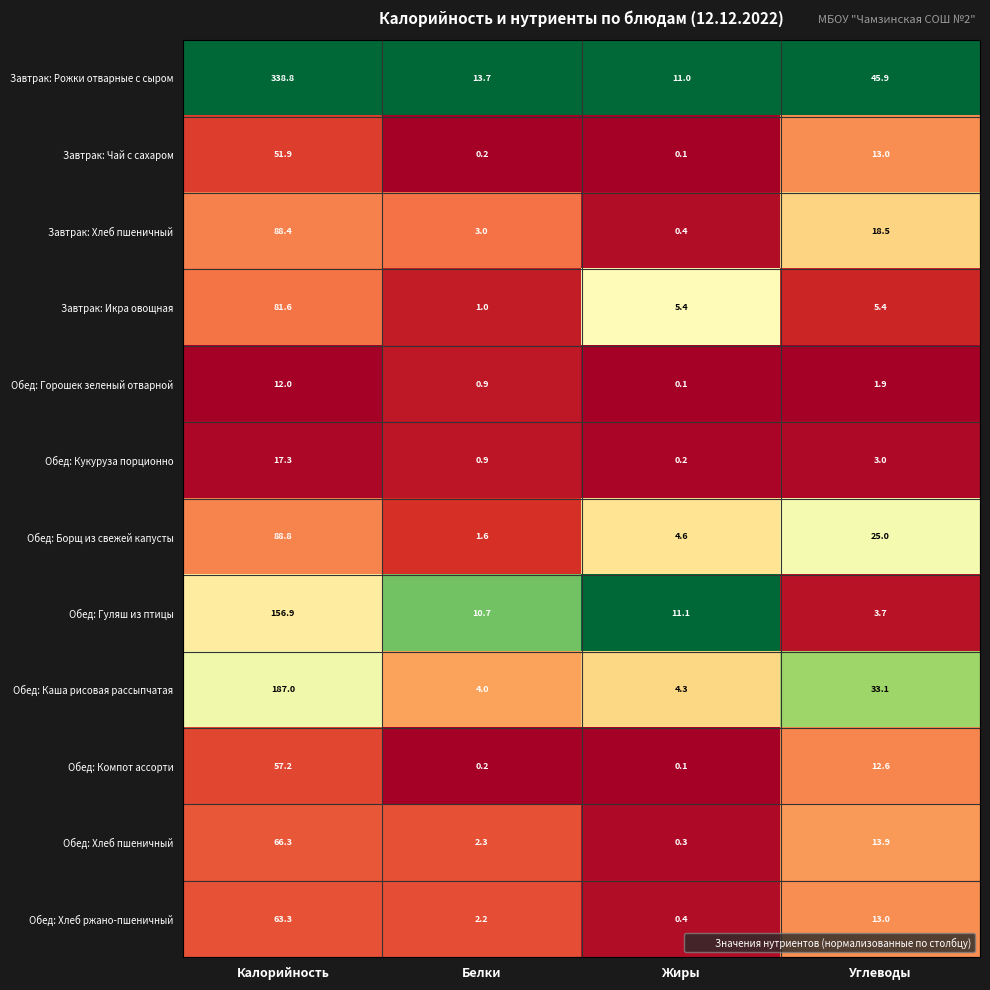

The value of Обед: Хлеб пшеничный at Калорийность is 45.7. True or false?

False